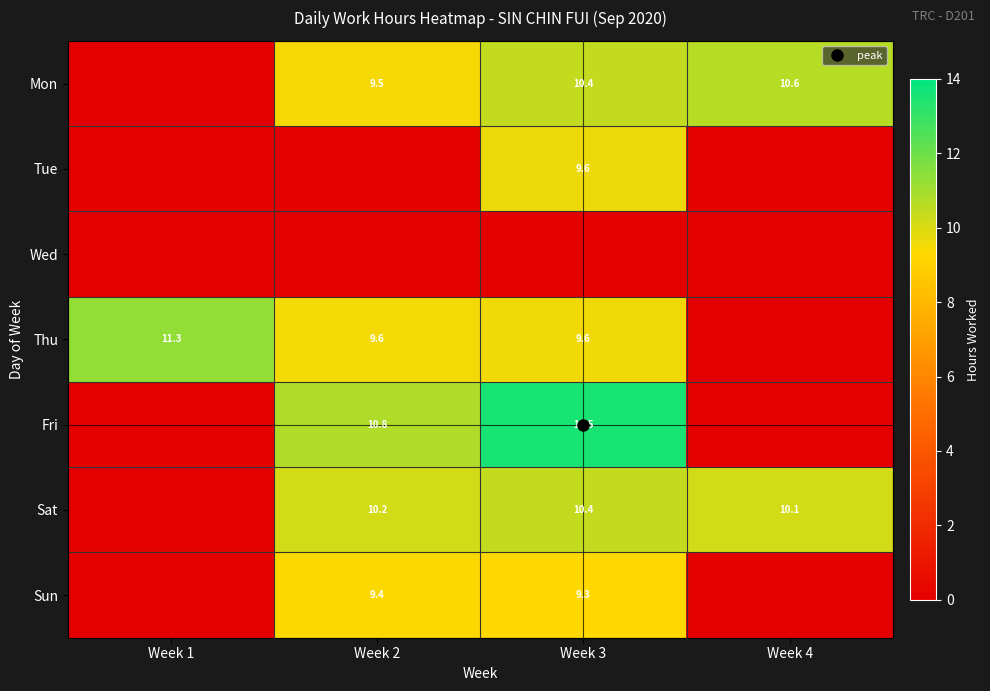

What is the difference between the highest and lowest values at Week 2?

10.8